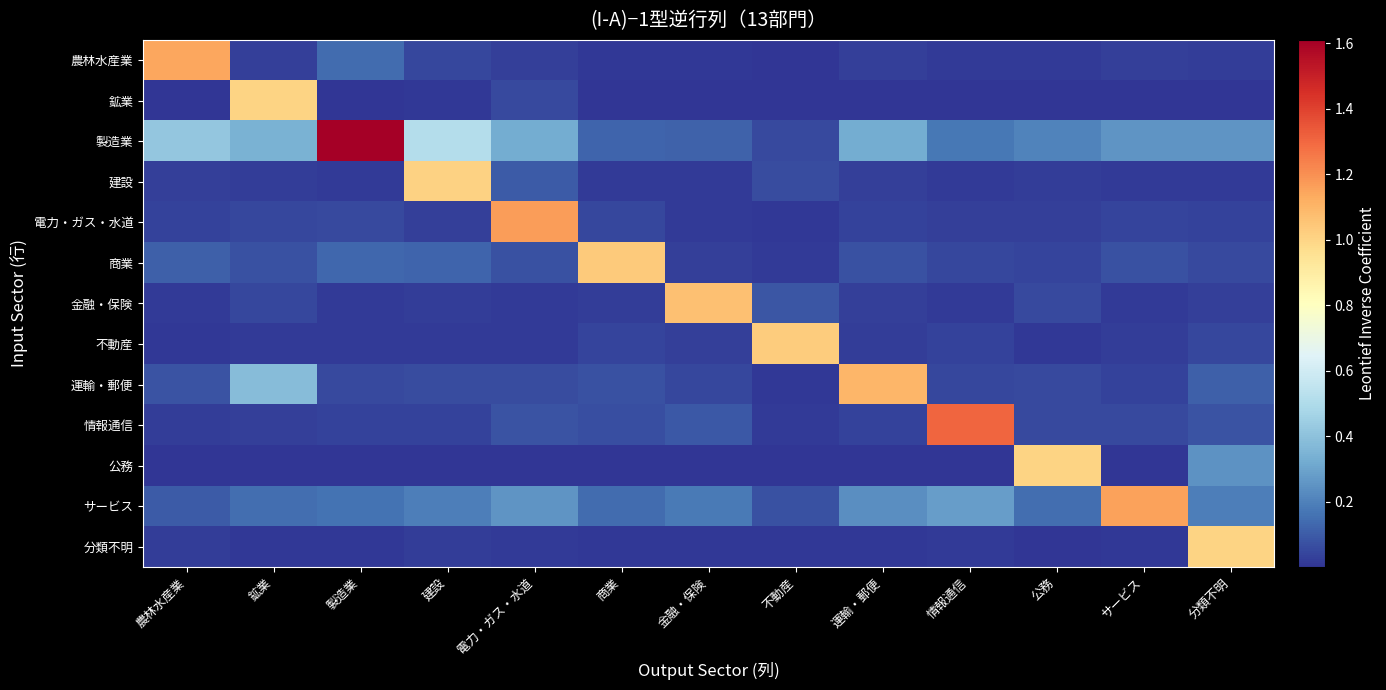

Reading left to right, list all the values displayed in this chart.

農林水産業: 農林水産業=1.1	鉱業=0.0	製造業=0.1	建設=0.0	電力・ガス・水道=0.0	商業=0.0	金融・保険=0.0	不動産=0.0	運輸・郵便=0.0	情報通信=0.0	公務=0.0	サービス=0.0	分類不明=0.0
鉱業: 農林水産業=0.0	鉱業=1.0	製造業=0.0	建設=0.0	電力・ガス・水道=0.1	商業=0.0	金融・保険=0.0	不動産=0.0	運輸・郵便=0.0	情報通信=0.0	公務=0.0	サービス=0.0	分類不明=0.0
製造業: 農林水産業=0.4	鉱業=0.3	製造業=1.6	建設=0.5	電力・ガス・水道=0.3	商業=0.1	金融・保険=0.1	不動産=0.1	運輸・郵便=0.3	情報通信=0.2	公務=0.2	サービス=0.3	分類不明=0.3
建設: 農林水産業=0.0	鉱業=0.0	製造業=0.0	建設=1.0	電力・ガス・水道=0.1	商業=0.0	金融・保険=0.0	不動産=0.1	運輸・郵便=0.0	情報通信=0.0	公務=0.0	サービス=0.0	分類不明=0.0
電力・ガス・水道: 農林水産業=0.0	鉱業=0.0	製造業=0.1	建設=0.0	電力・ガス・水道=1.2	商業=0.0	金融・保険=0.0	不動産=0.0	運輸・郵便=0.0	情報通信=0.0	公務=0.0	サービス=0.0	分類不明=0.0
商業: 農林水産業=0.1	鉱業=0.1	製造業=0.1	建設=0.1	電力・ガス・水道=0.1	商業=1.0	金融・保険=0.0	不動産=0.0	運輸・郵便=0.1	情報通信=0.0	公務=0.0	サービス=0.1	分類不明=0.1
金融・保険: 農林水産業=0.0	鉱業=0.0	製造業=0.0	建設=0.0	電力・ガス・水道=0.0	商業=0.0	金融・保険=1.1	不動産=0.1	運輸・郵便=0.0	情報通信=0.0	公務=0.1	サービス=0.0	分類不明=0.0
不動産: 農林水産業=0.0	鉱業=0.0	製造業=0.0	建設=0.0	電力・ガス・水道=0.0	商業=0.0	金融・保険=0.0	不動産=1.0	運輸・郵便=0.0	情報通信=0.0	公務=0.0	サービス=0.0	分類不明=0.0
運輸・郵便: 農林水産業=0.1	鉱業=0.4	製造業=0.1	建設=0.1	電力・ガス・水道=0.1	商業=0.1	金融・保険=0.0	不動産=0.0	運輸・郵便=1.1	情報通信=0.0	公務=0.1	サービス=0.0	分類不明=0.1
情報通信: 農林水産業=0.0	鉱業=0.0	製造業=0.0	建設=0.0	電力・ガス・水道=0.1	商業=0.1	金融・保険=0.1	不動産=0.0	運輸・郵便=0.0	情報通信=1.3	公務=0.1	サービス=0.1	分類不明=0.1
公務: 農林水産業=0.0	鉱業=0.0	製造業=0.0	建設=0.0	電力・ガス・水道=0.0	商業=0.0	金融・保険=0.0	不動産=0.0	運輸・郵便=0.0	情報通信=0.0	公務=1.0	サービス=0.0	分類不明=0.2
サービス: 農林水産業=0.1	鉱業=0.2	製造業=0.2	建設=0.2	電力・ガス・水道=0.3	商業=0.1	金融・保険=0.2	不動産=0.1	運輸・郵便=0.2	情報通信=0.3	公務=0.1	サービス=1.2	分類不明=0.2
分類不明: 農林水産業=0.0	鉱業=0.0	製造業=0.0	建設=0.0	電力・ガス・水道=0.0	商業=0.0	金融・保険=0.0	不動産=0.0	運輸・郵便=0.0	情報通信=0.0	公務=0.0	サービス=0.0	分類不明=1.0